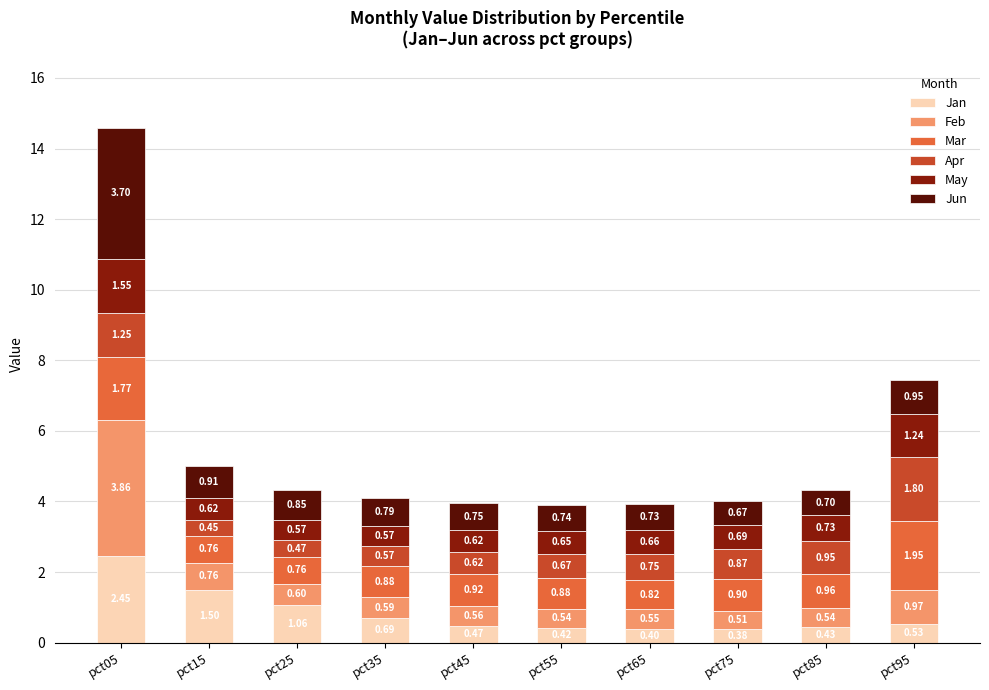

How many series are shown in this chart?

6